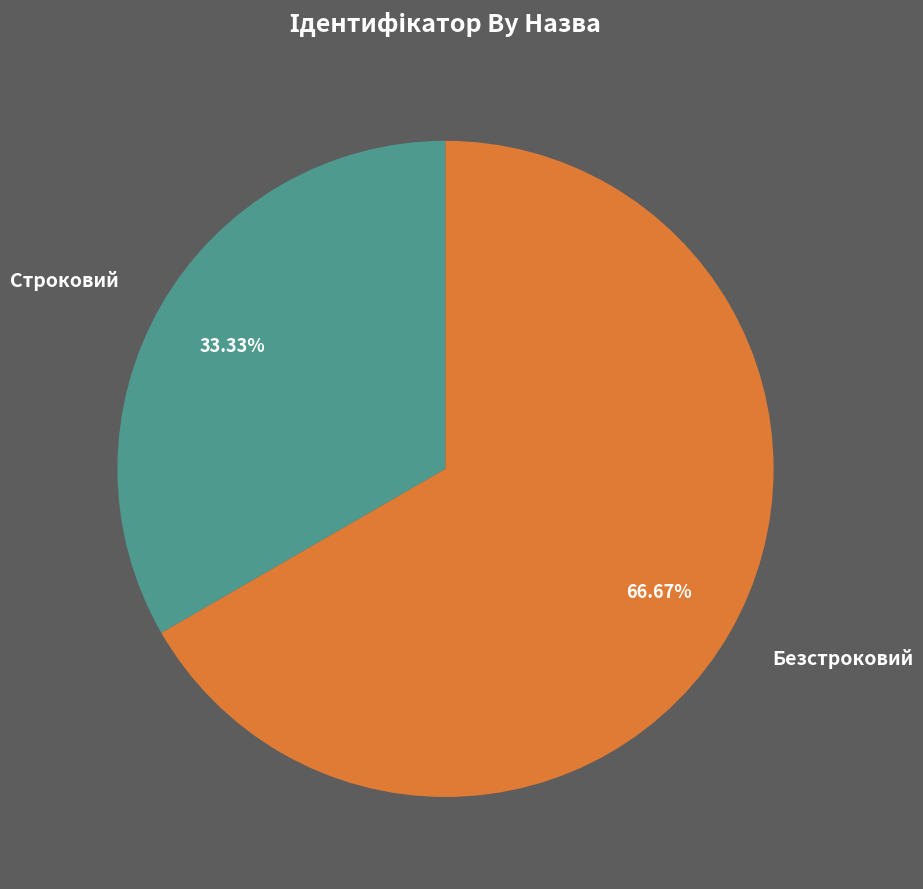

How many segments does this pie chart have?

2